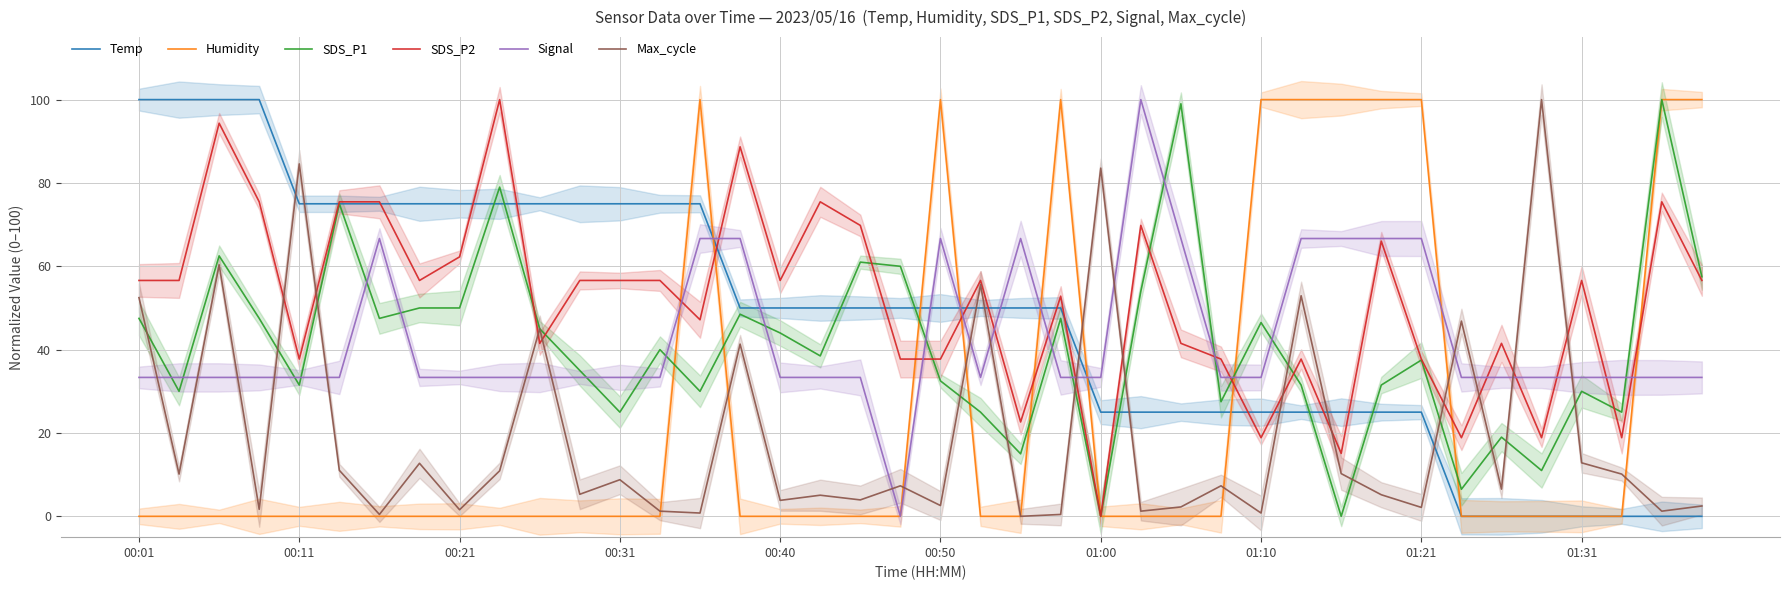

What position from the left is 29?

30